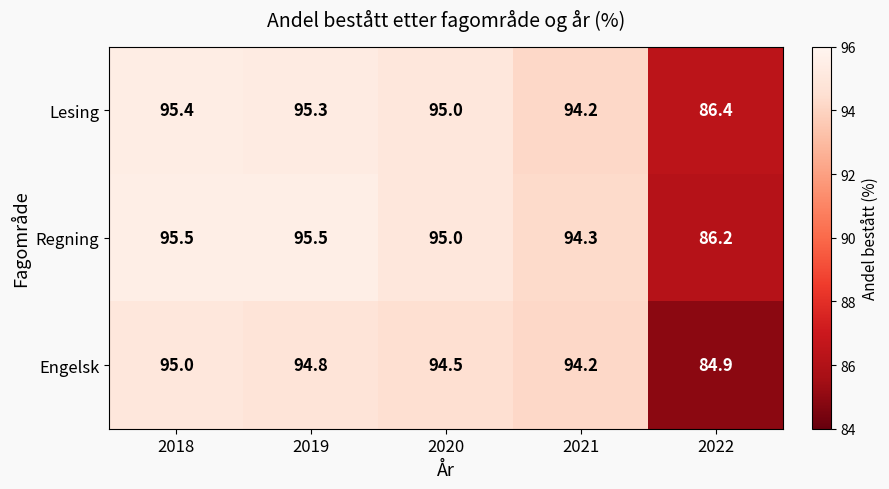

What is the minimum value shown in the chart?

84.9